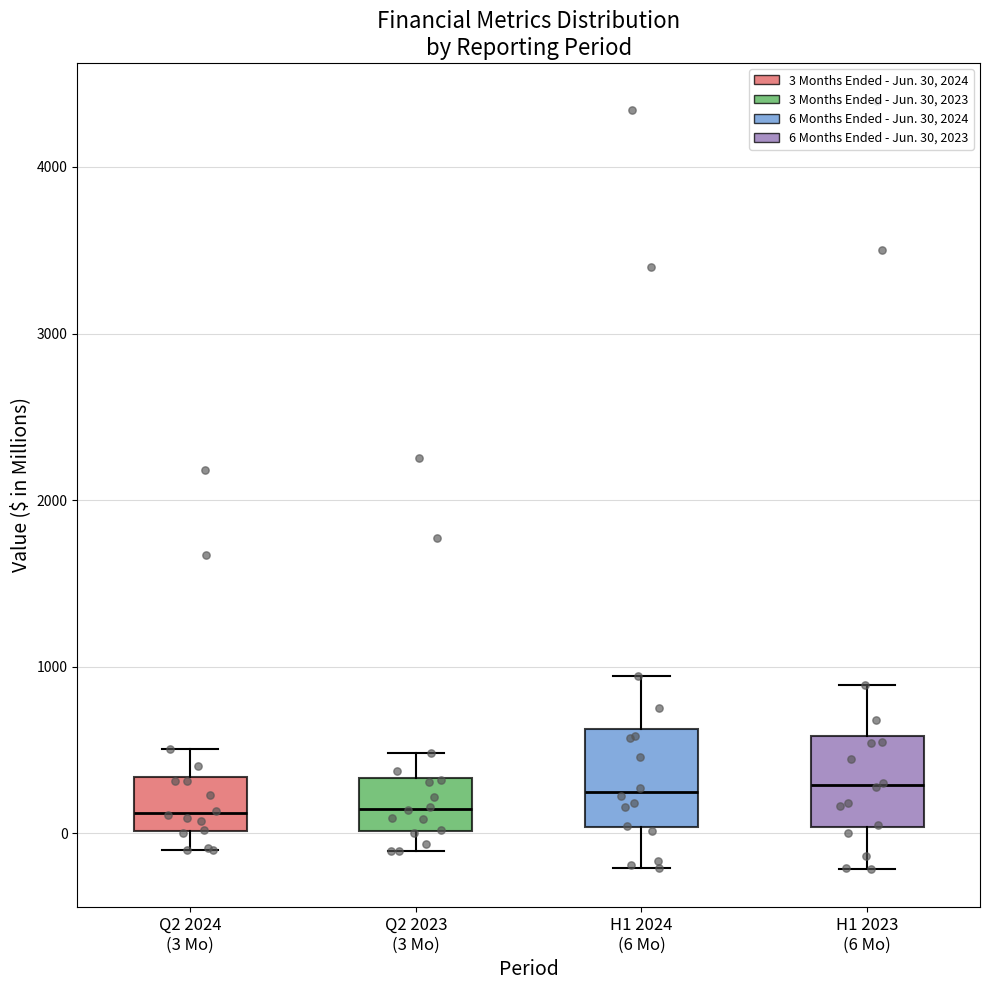

Reading left to right, transcribe this box plot: for each box, give where its median line is, the range the box spans, and where its two whiskers end, as read against the y-axis. The values are not printed on the chart, so give them approximately, as read against the axis.

Q2 2024 (3 Mo): median 100, box 0 to 300, whiskers -100 to 500
Q2 2023 (3 Mo): median 100, box 0 to 300, whiskers -100 to 500
H1 2024 (6 Mo): median 200, box 0 to 600, whiskers -200 to 900
H1 2023 (6 Mo): median 300, box 0 to 600, whiskers -200 to 900